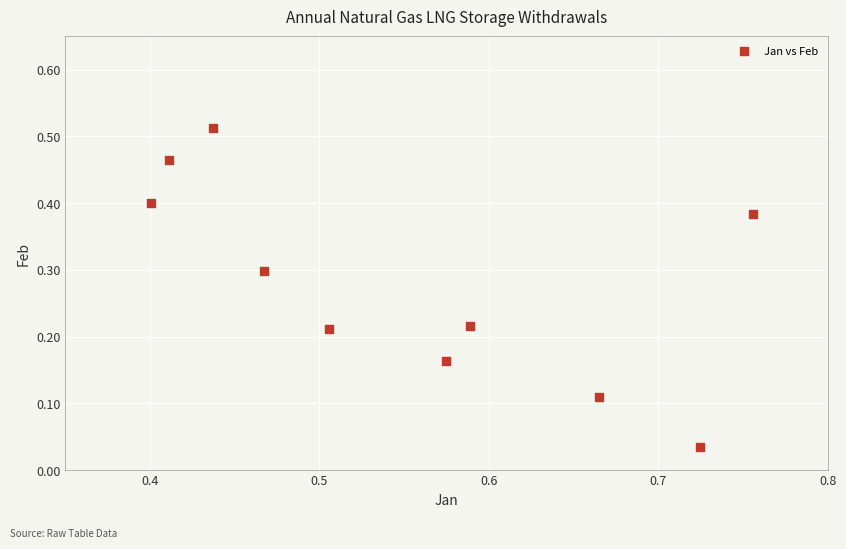

What is the average X value?

0.6